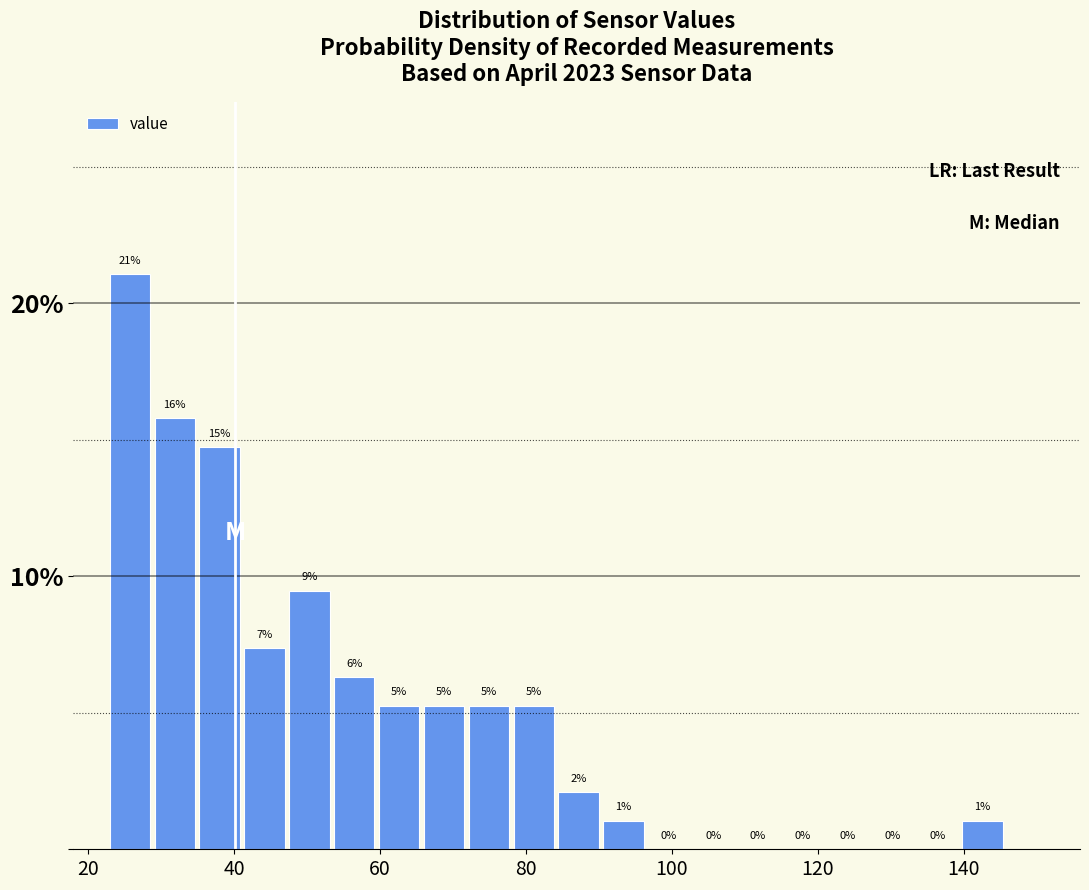

Read against the x-axis, roughly where is the centre of the tallest bar?

26